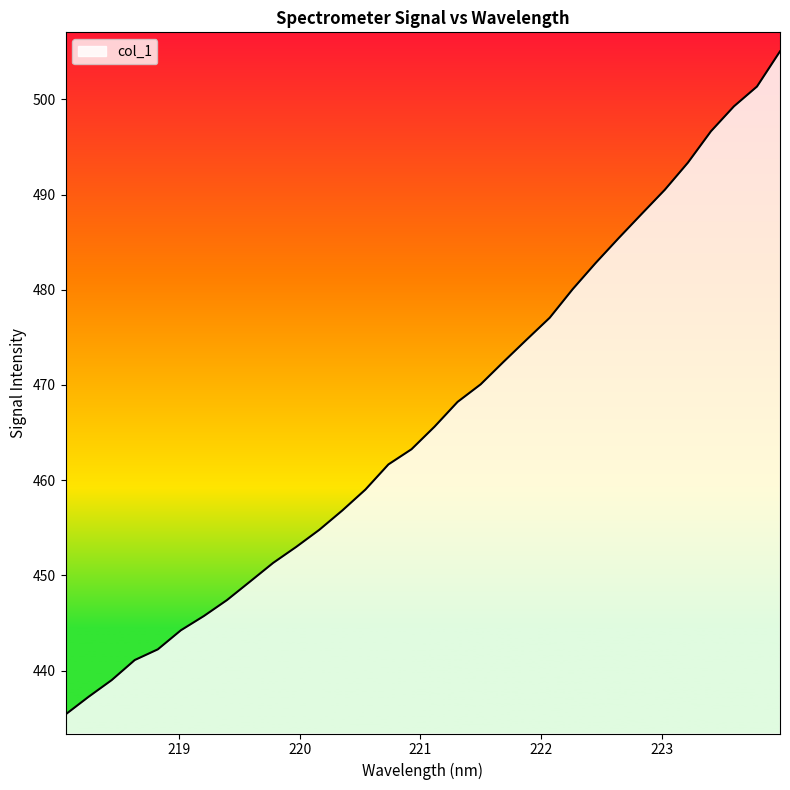

What is the smallest value displayed?

435.4